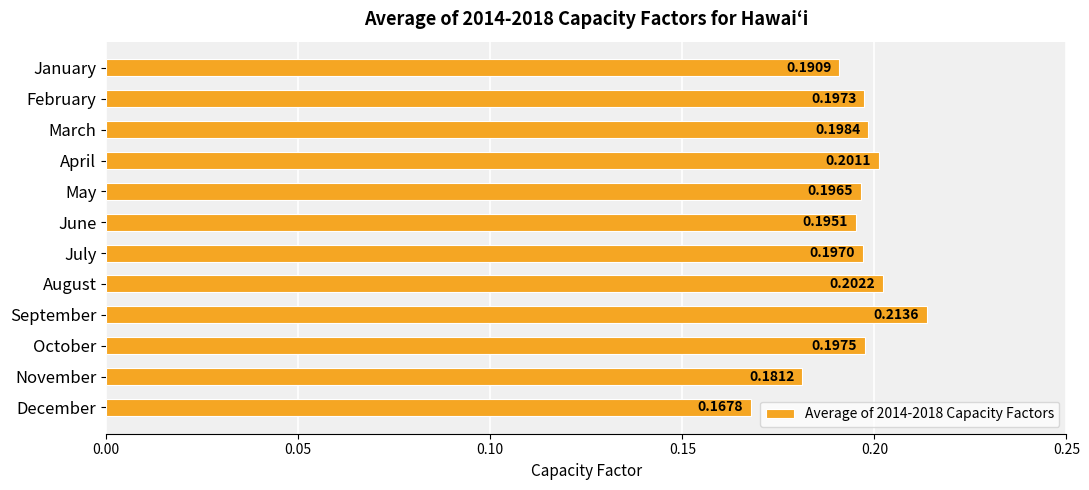

List the labels in order of value, smallest first.

December, November, January, June, May, July, February, October, March, April, August, September